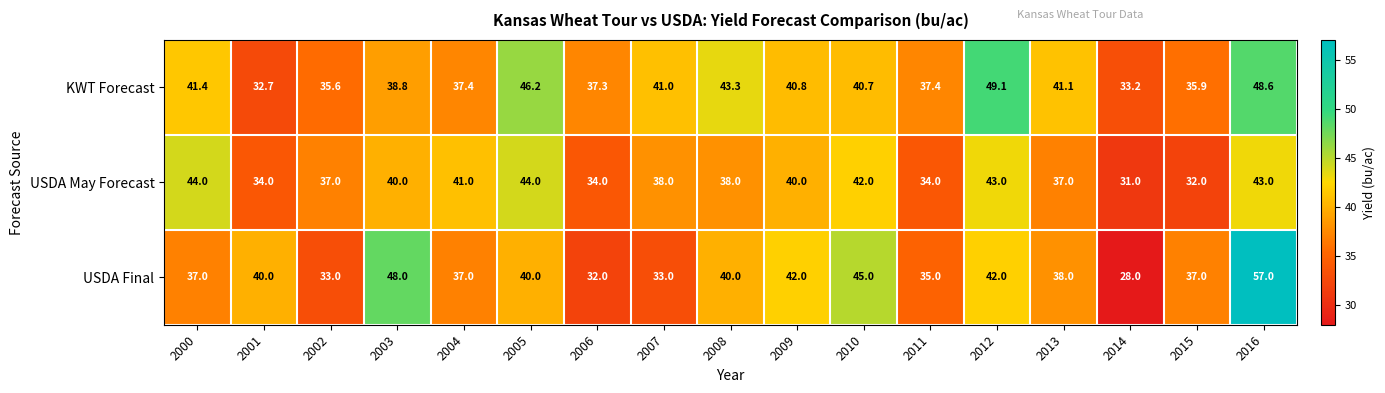

True or false: KWT Forecast has a value of 46.2 at 2005.

True